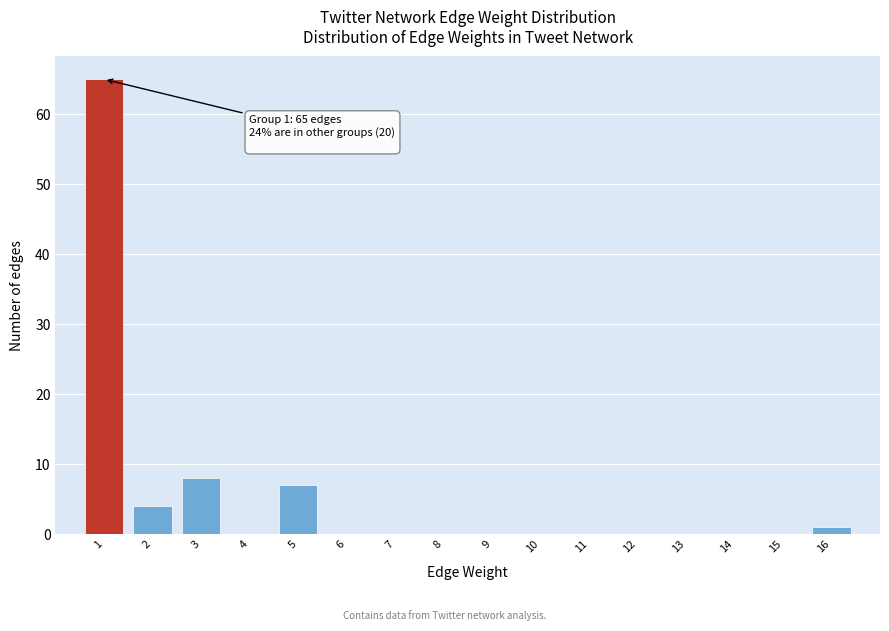

Over which range of the x-axis is the bar tallest?

0.5 to 1.5